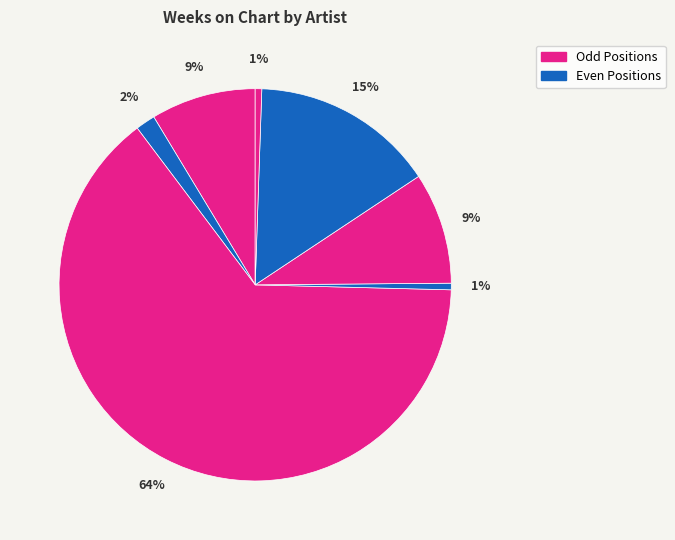

To the nearest percent, what is the average slice percentage?

14%